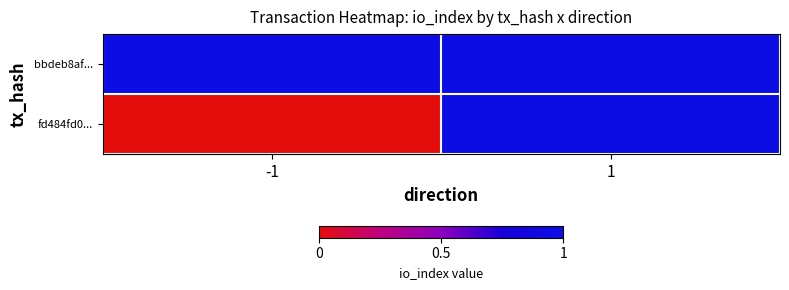

What is the difference between the highest and lowest values at -1?

1